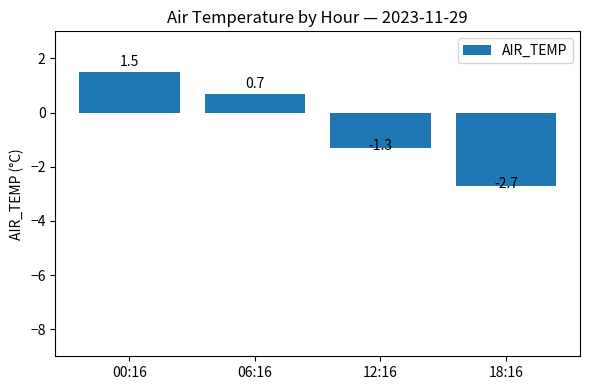

At which label is the value closest to 0?

06:16